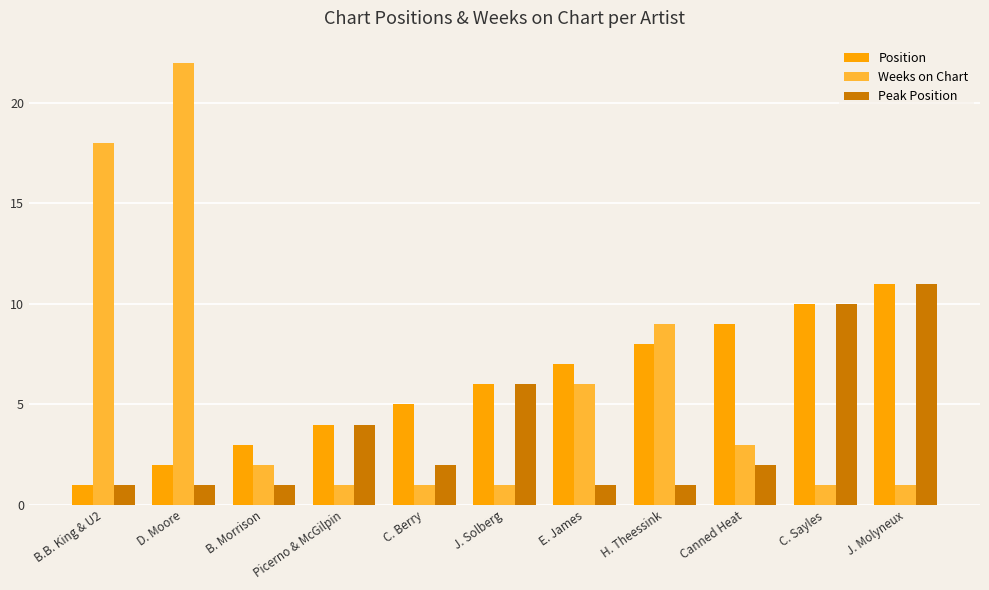

What is the sum of all Peak Position values?

40